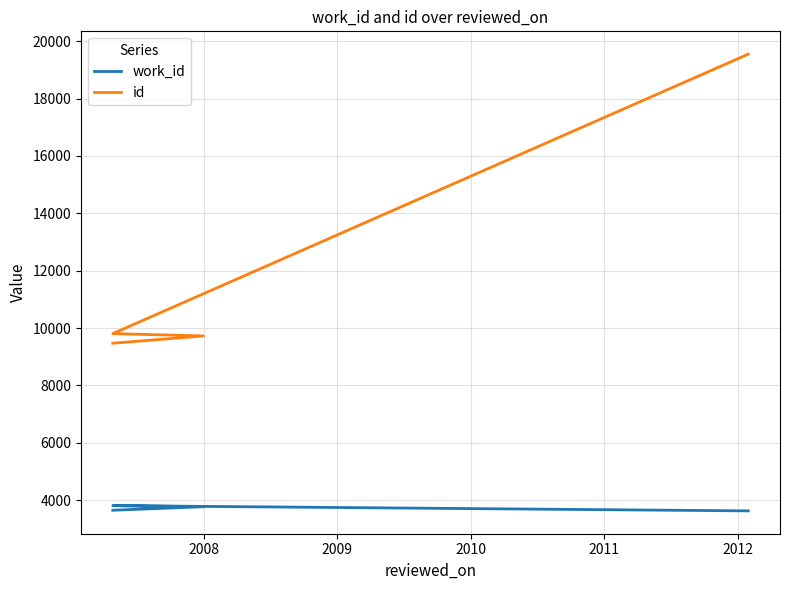

True or false: id and work_id cross at least once.

False